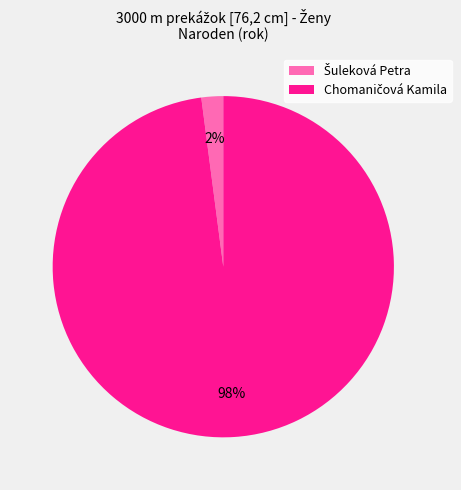

How many segments does this pie chart have?

2